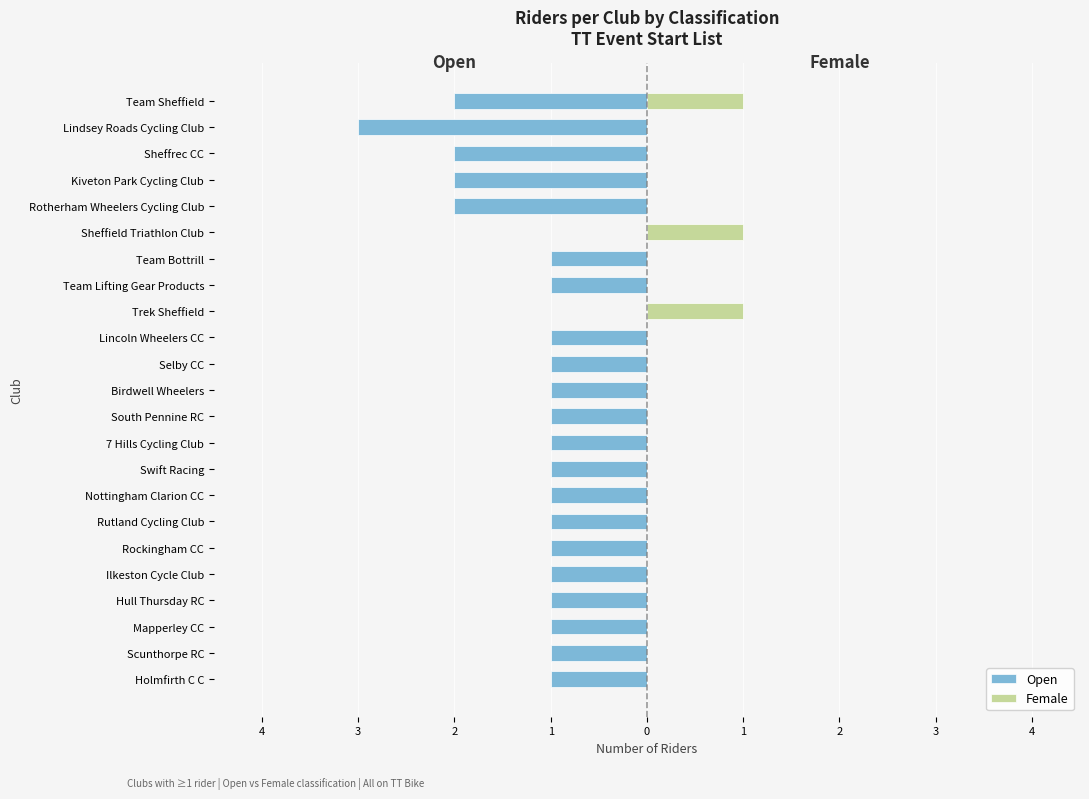

Is it true that Open equals -5 at Lindsey Roads Cycling Club?

False